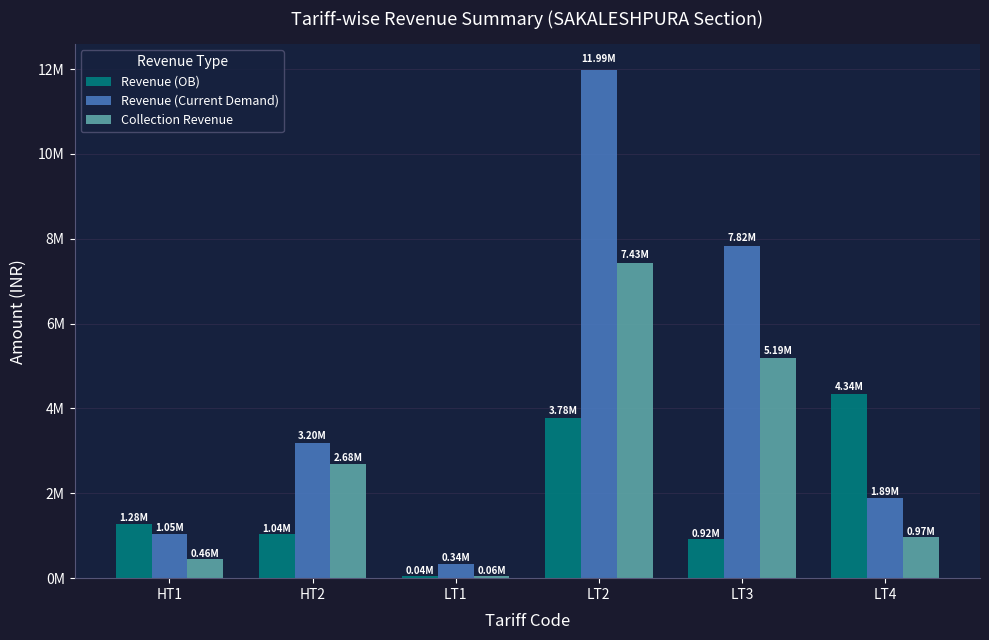

Reading left to right, extract all data points from this chart.

Revenue (OB): 1283006.7	1041362.7	40970.2	3783447.1	917930.4	4337454.1
Revenue (Current Demand): 1048892.5	3198012.8	343591.1	11989438.2	7820546.3	1887509.4
Collection Revenue: 456277.7	2684971.4	59222.8	7431507.4	5193628.1	969937.6